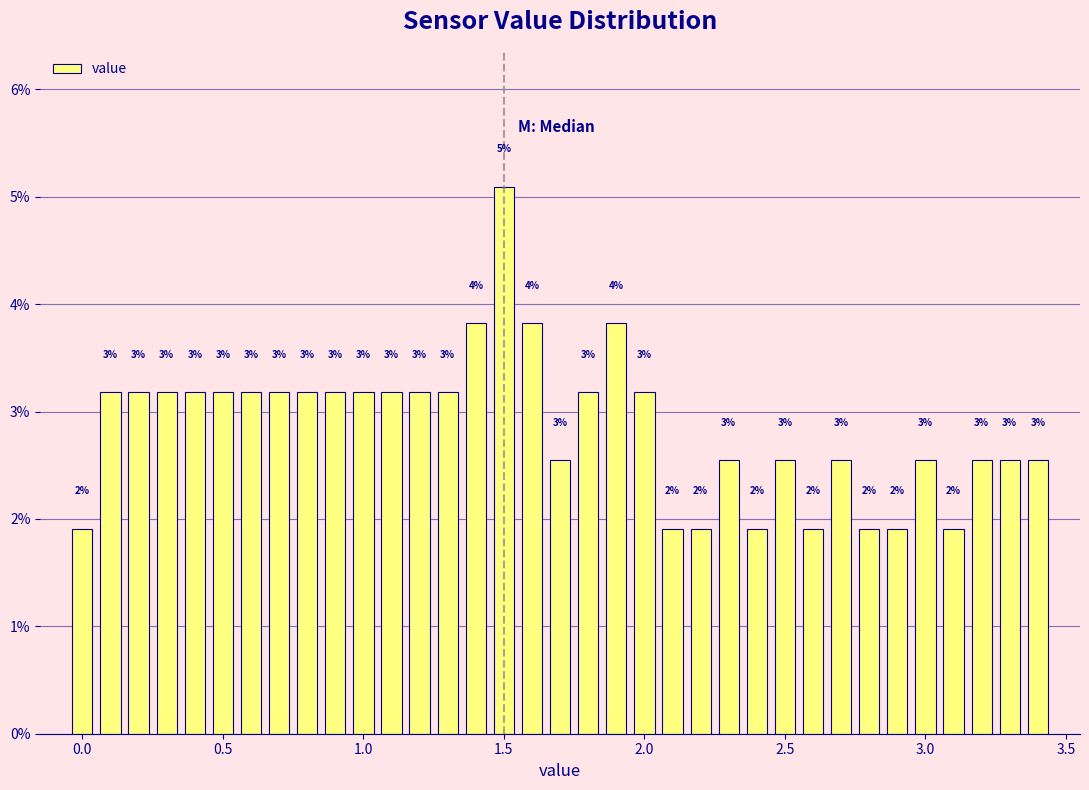

Around what value on the x-axis is the tallest bar? Give the approximate position of its centre, as read against the axis.

1.50